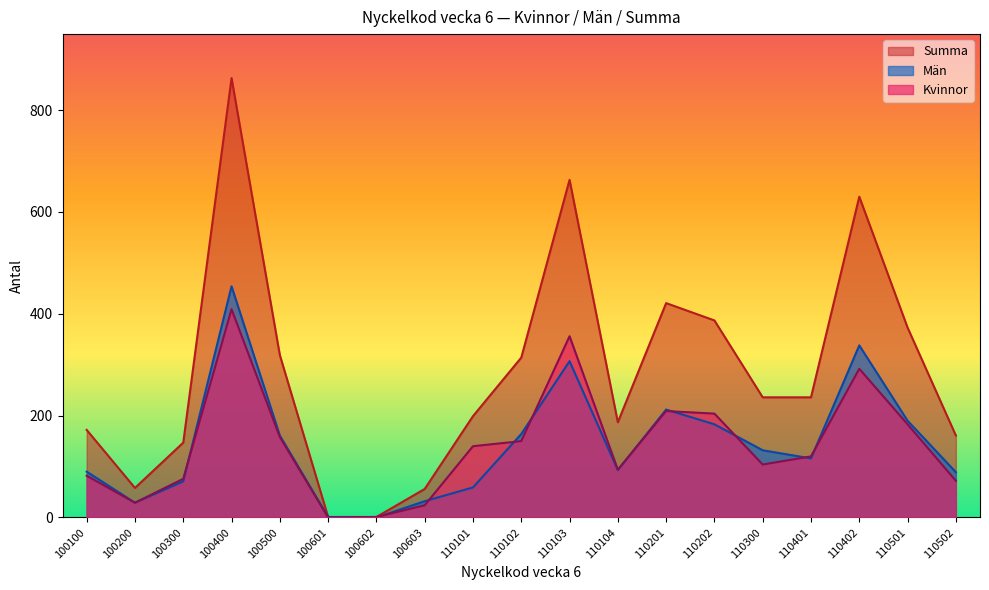

What is the sum of the Summa values at 100603 and 100400?

919